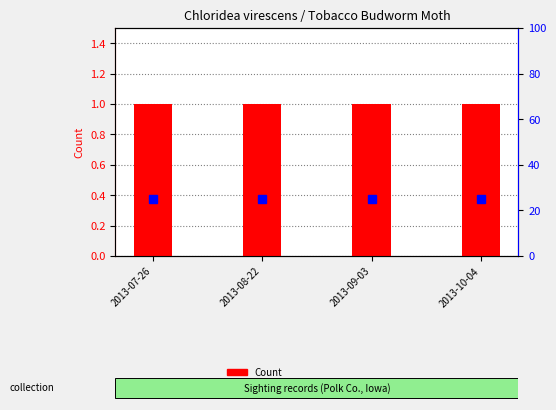

At 2013-08-22, list the series in order from smallest to largest.

Count, percentile rank within the sample